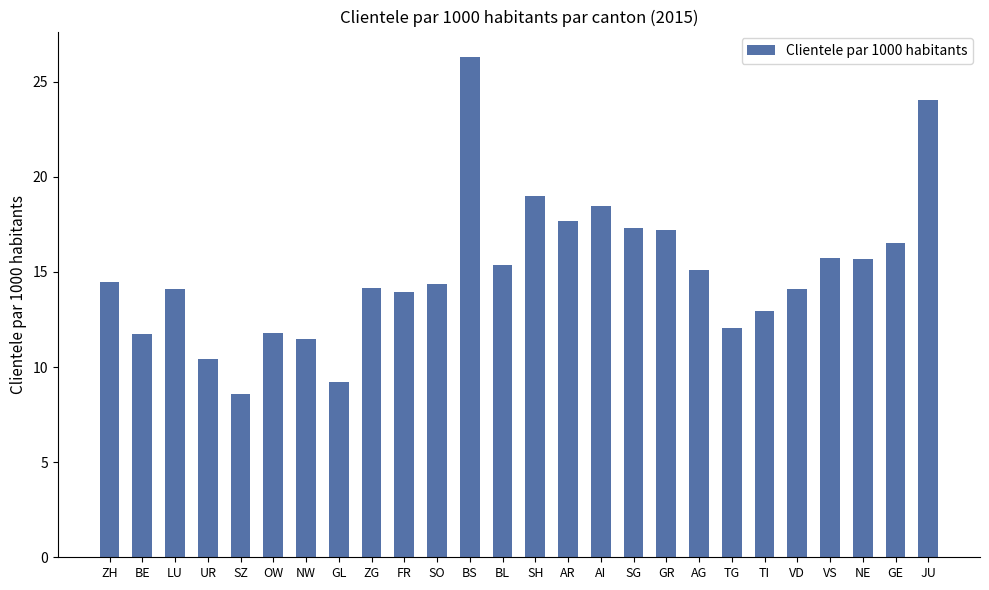

What is the maximum value shown in the chart?

26.3